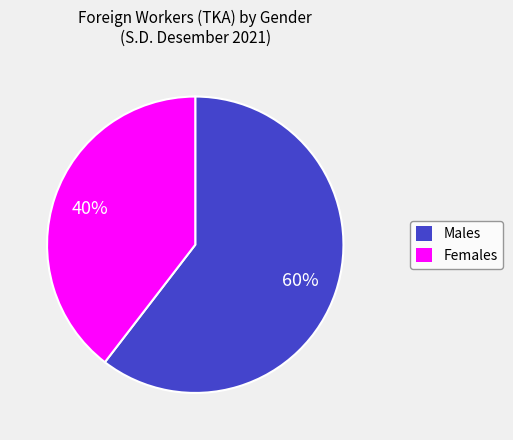

To the nearest percent, what is the average slice percentage?

50%